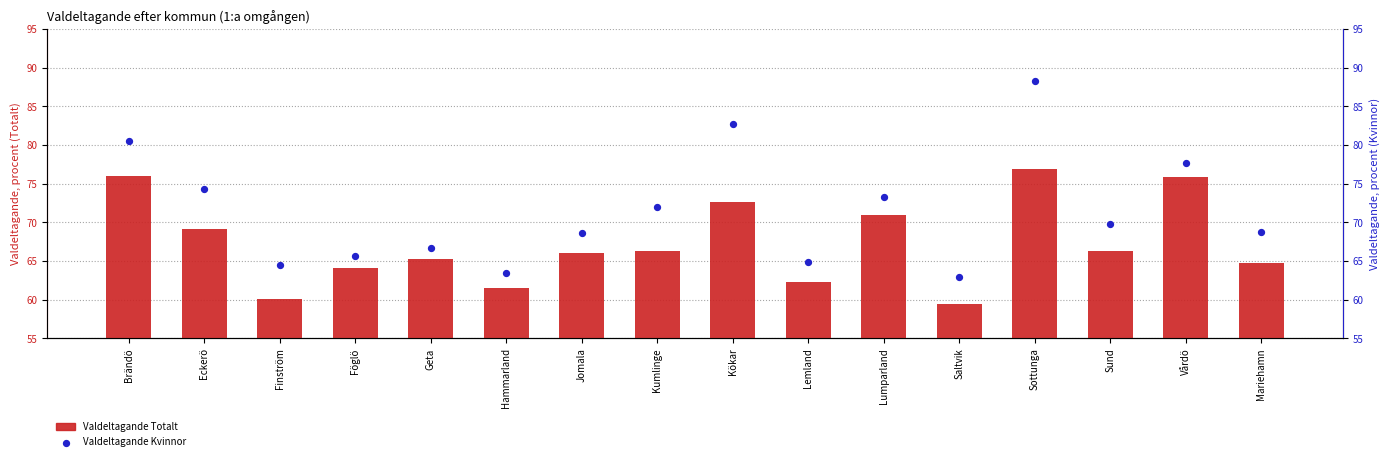

Which series has the largest total across all categories?

Valdeltagande Kvinnor